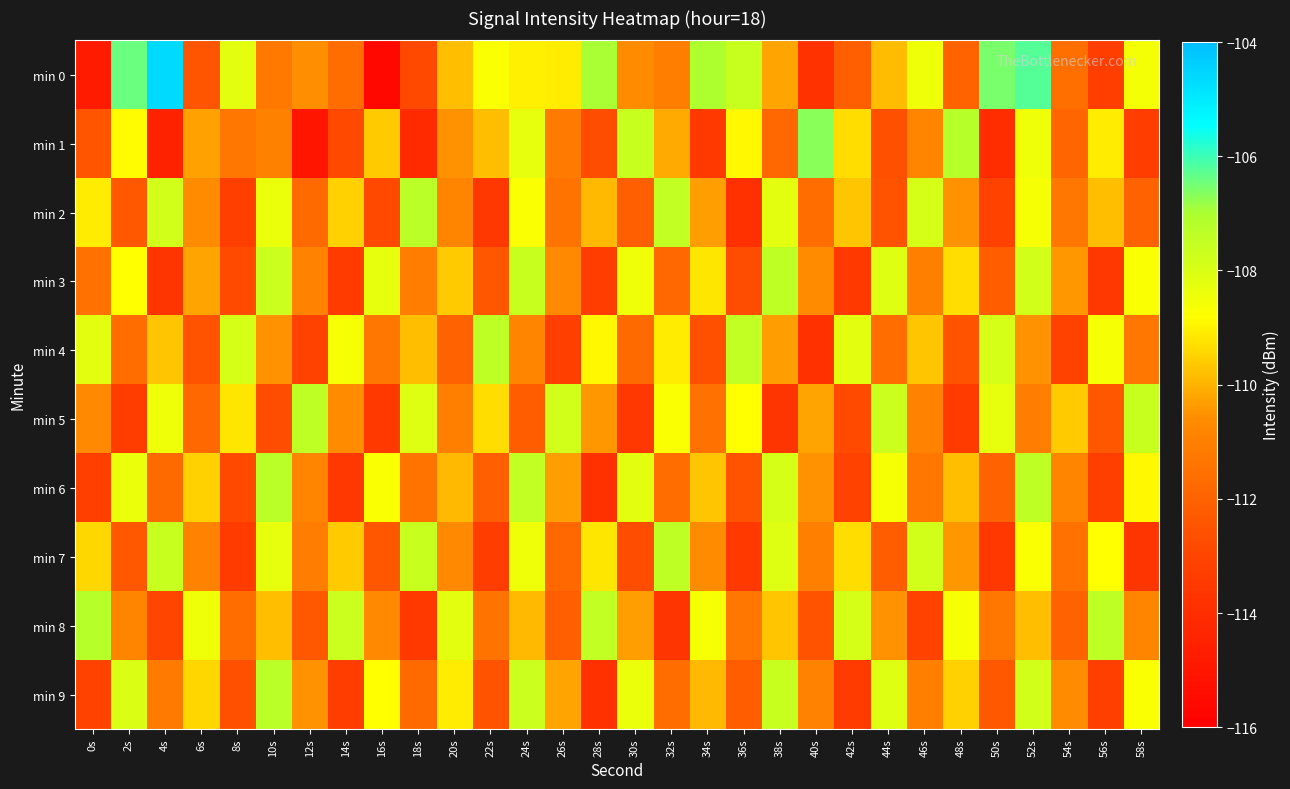

Rank the series at 32s from lowest to highest value.

min 8, min 3, min 6, min 9, min 0, min 1, min 4, min 5, min 2, min 7